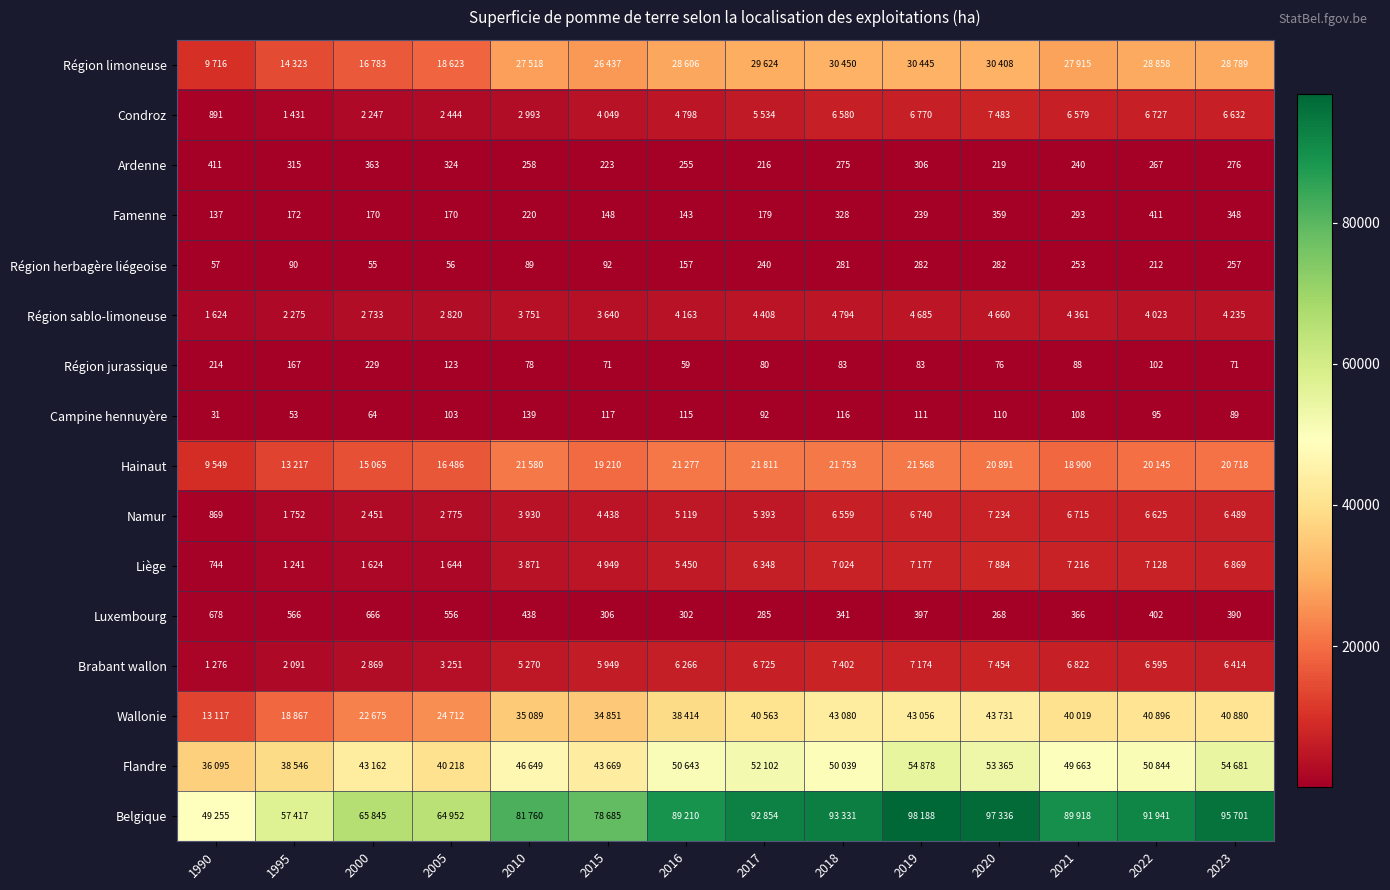

Is the value of Campine hennuyère at 2016 greater than the value of Ardenne at 2016?

No